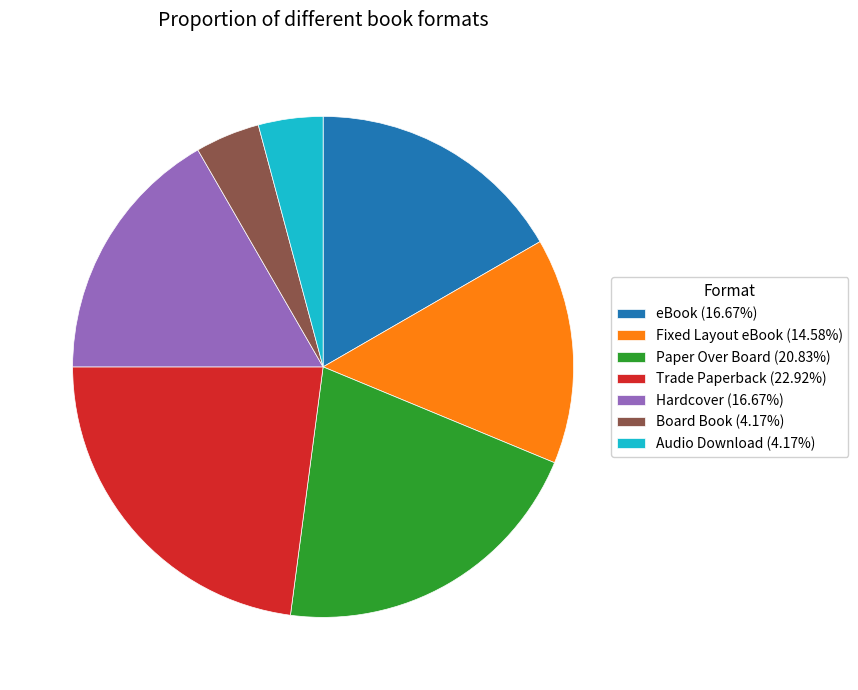

How many slices are in this pie chart?

7